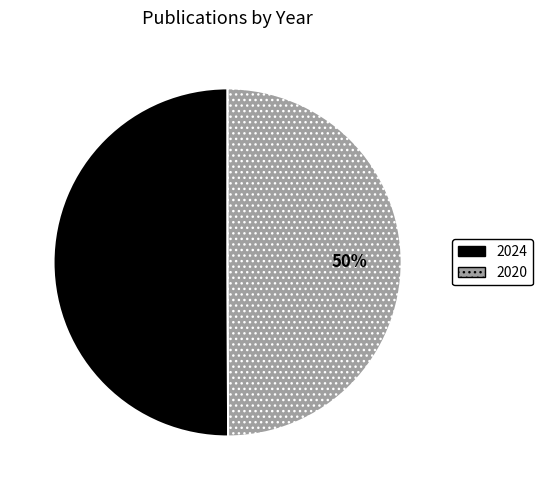

What percentage is the 2024 slice, to the nearest percent?

50%